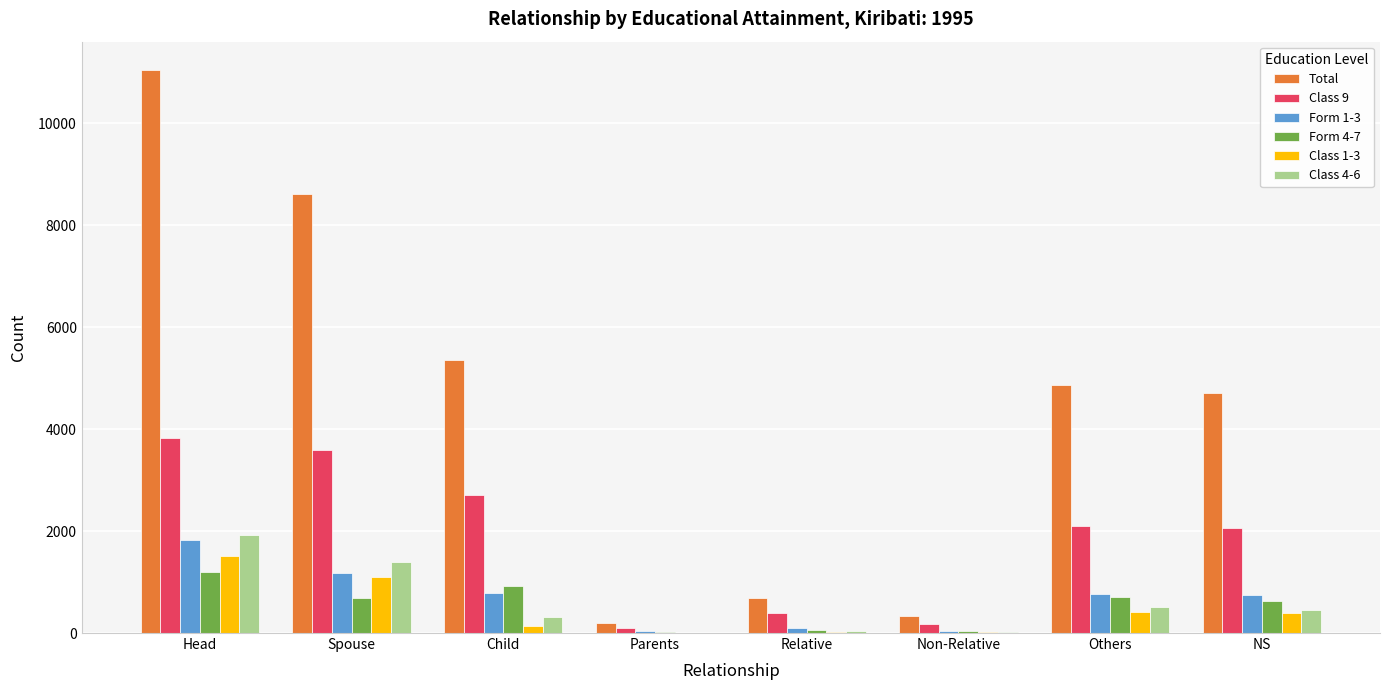

At which category is the sum across all series the highest?

Head